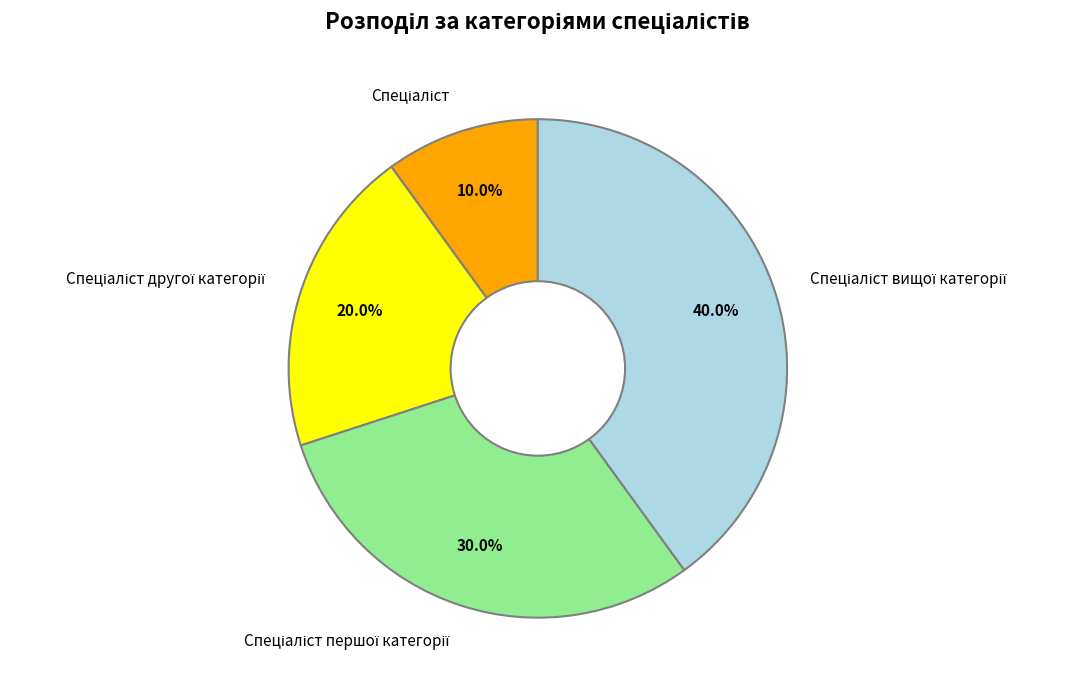

Does any single category account for the majority?

No